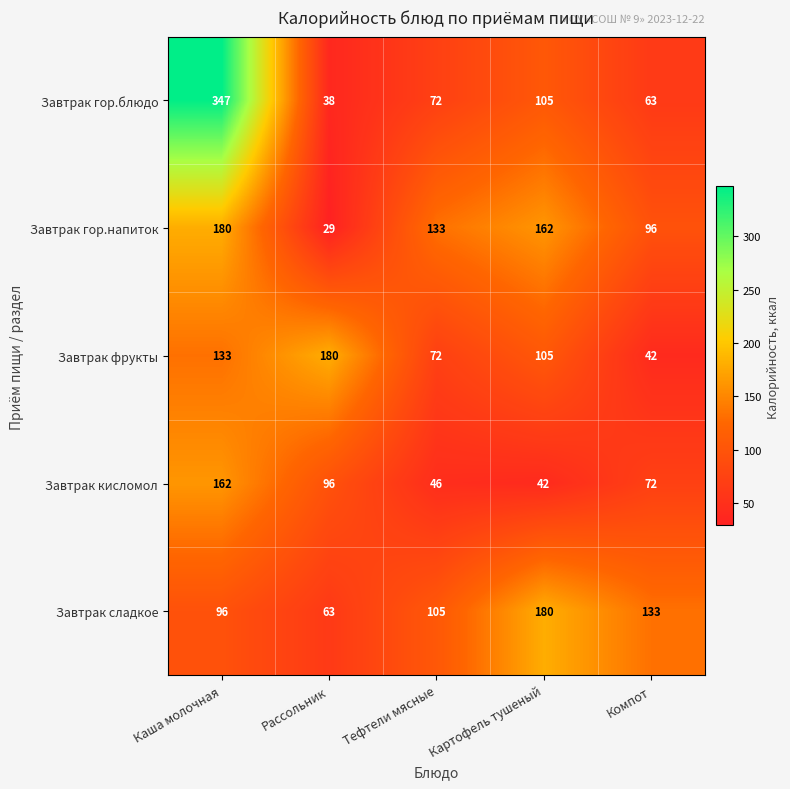

At which label is Завтрак фрукты closest to 111?

Картофель тушеный